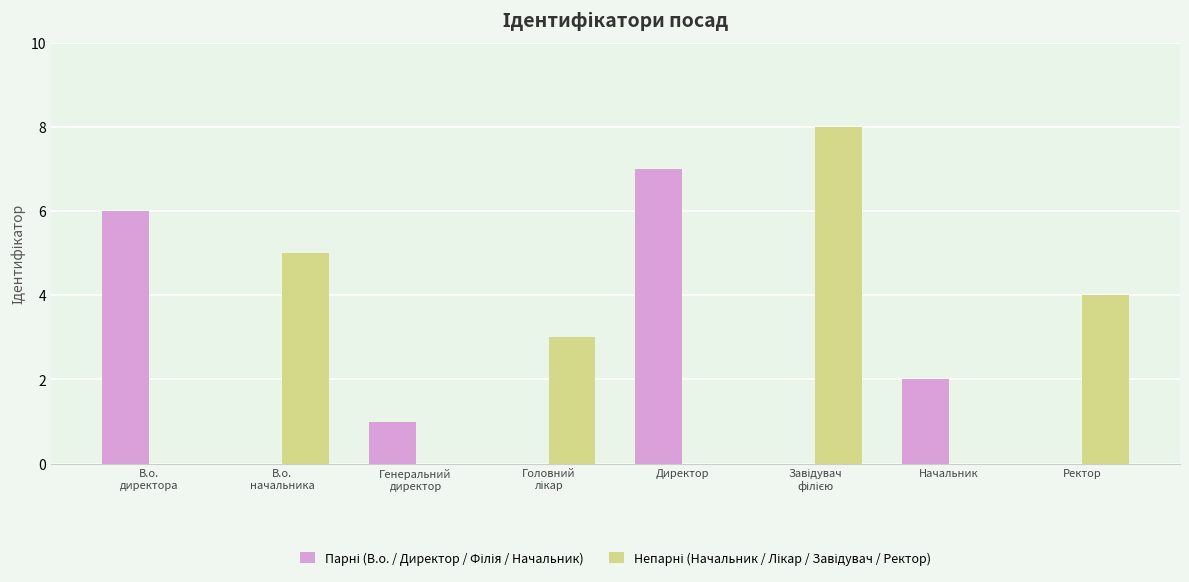

Between В.о.
директора and Директор, which series saw the biggest shift?

Парні (В.о. / Директор / Філія / Начальник)